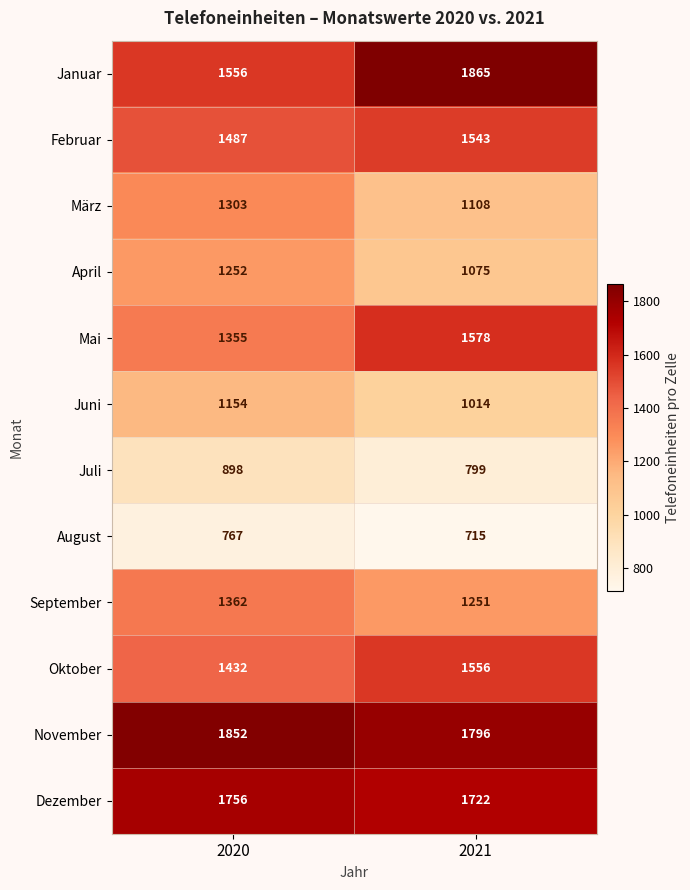

What is the difference between the März values at 2020 and 2021?

195